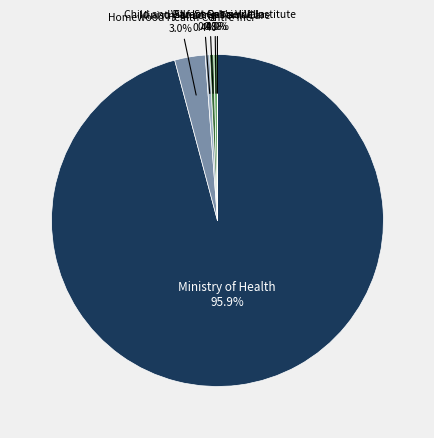

What is the smallest slice in the pie chart?

Villa St Gabriel Villa